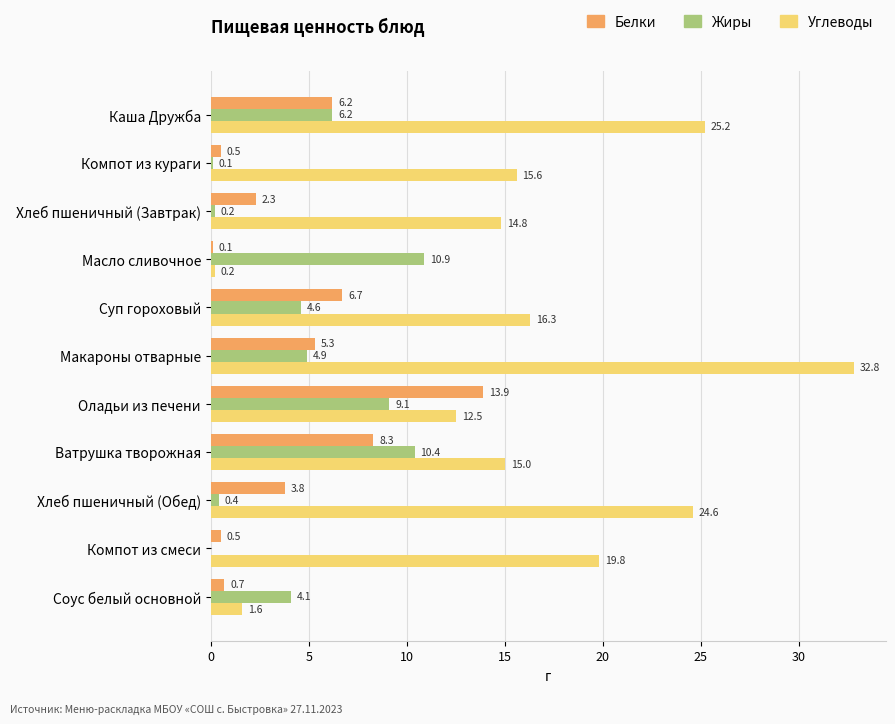

Between Компот из кураги and Компот из смеси, which series saw the biggest shift?

Углеводы